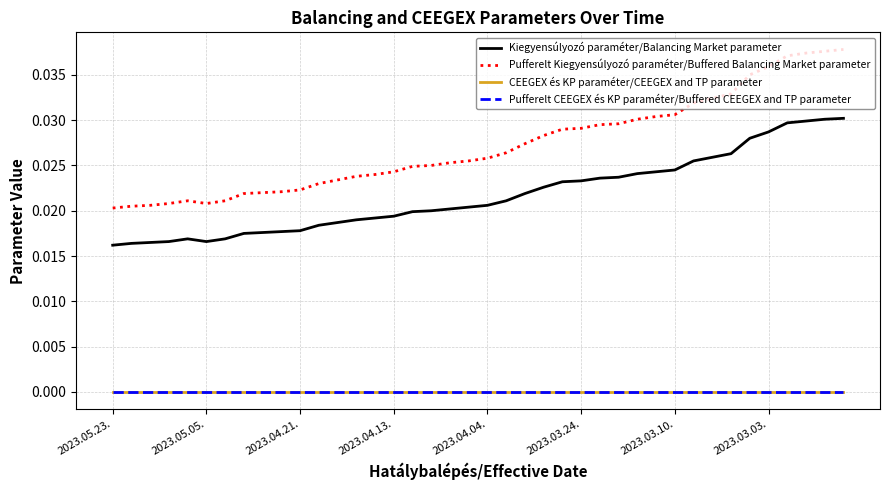

Does the chart display data point markers on the line(s)?

No